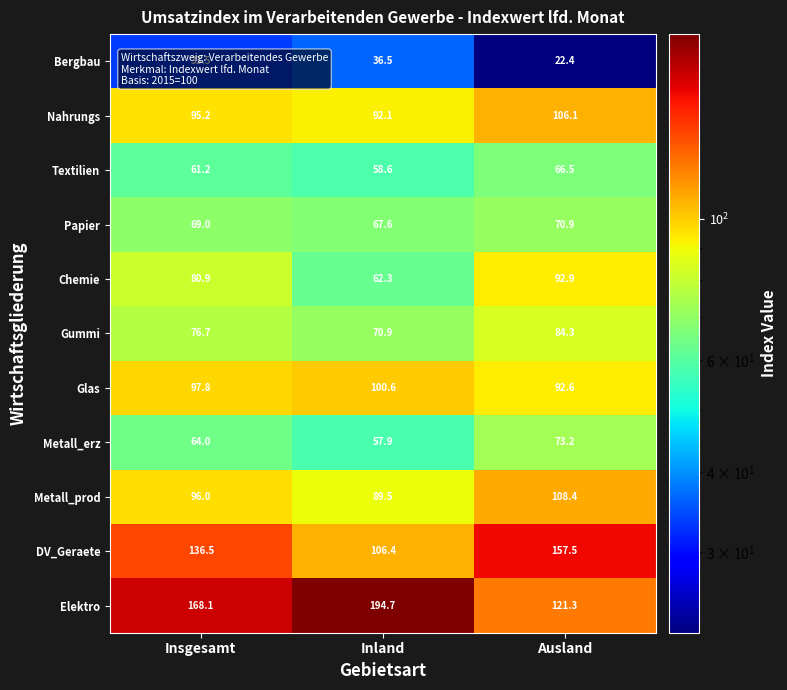

What is the sum of all Textilien values?

186.3